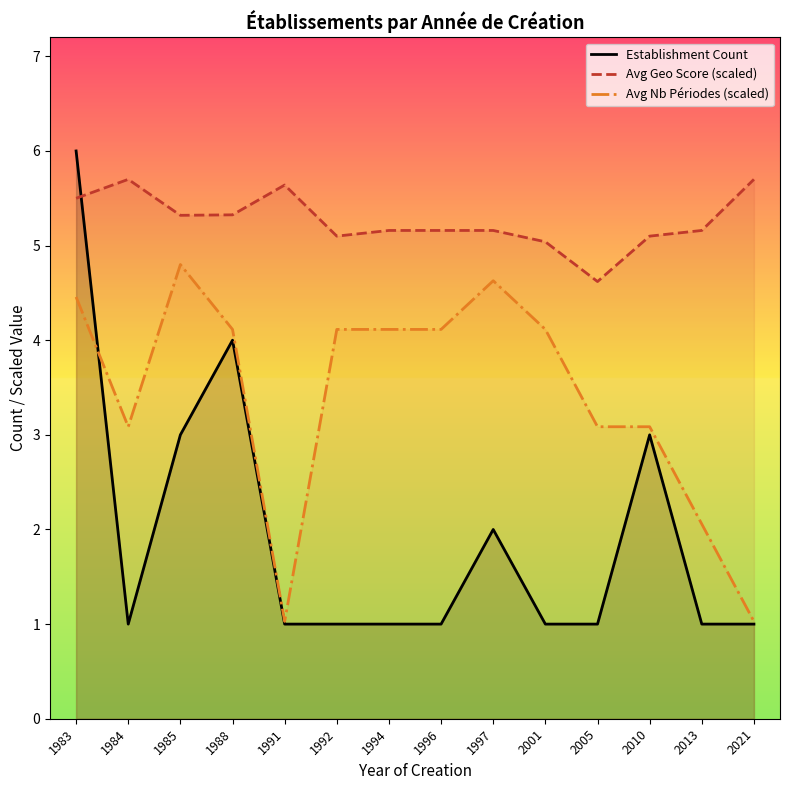

Reading right to left, what are all the values shown in this chart?

Establishment Count: 1.0	1.0	3.0	1.0	1.0	2.0	1.0	1.0	1.0	1.0	4.0	3.0	1.0	6.0
Avg Geo Score (scaled): 5.7	5.2	5.1	4.6	5.0	5.2	5.2	5.2	5.1	5.6	5.3	5.3	5.7	5.5
Avg Nb Périodes (scaled): 1.0	2.1	3.1	3.1	4.1	4.6	4.1	4.1	4.1	1.0	4.1	4.8	3.1	4.5